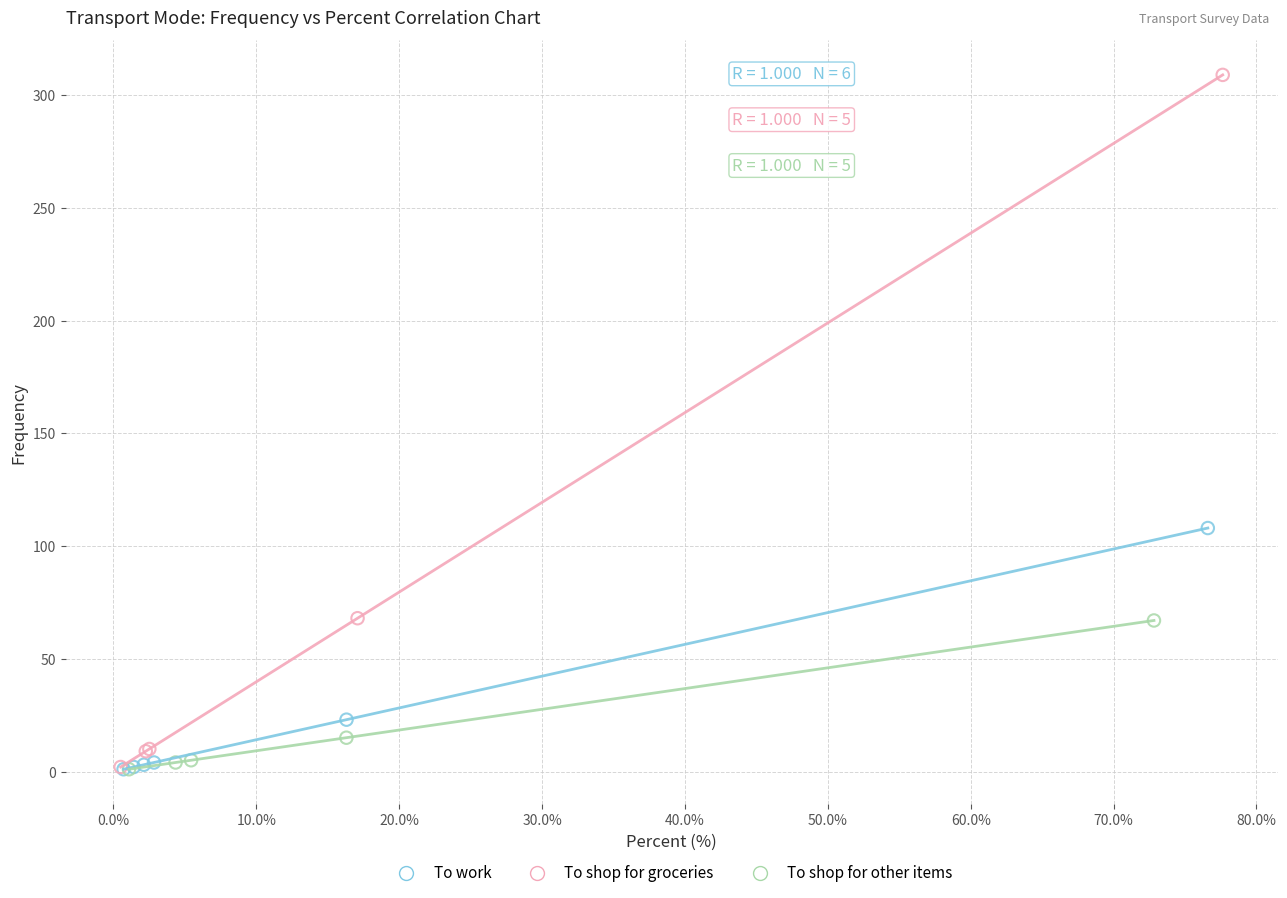

Which series has the widest spread of Y values?

To shop for groceries